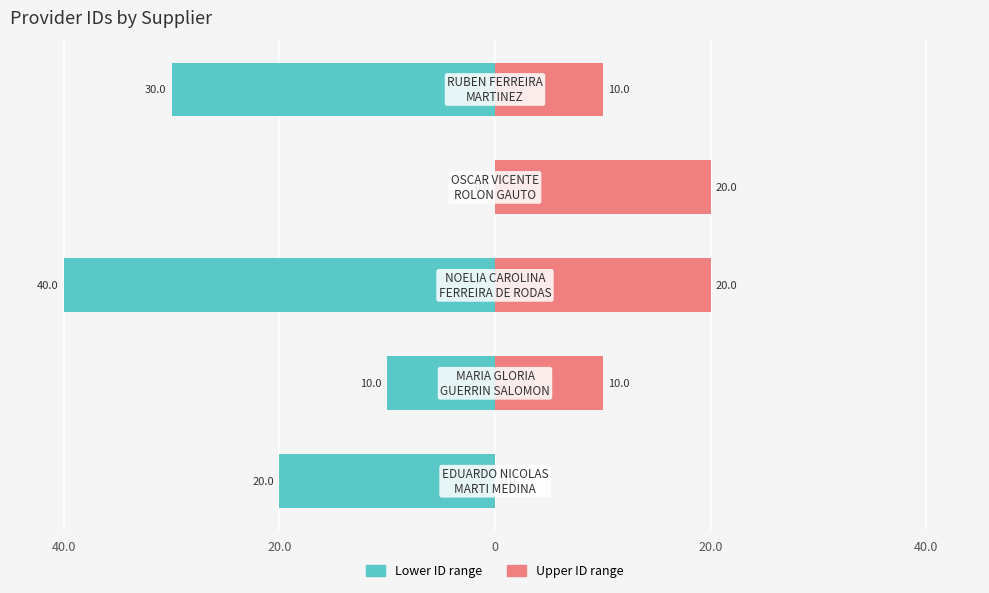

Is the value of Upper ID range at 40.0 greater than the value of Lower ID range at 20.0?

Yes